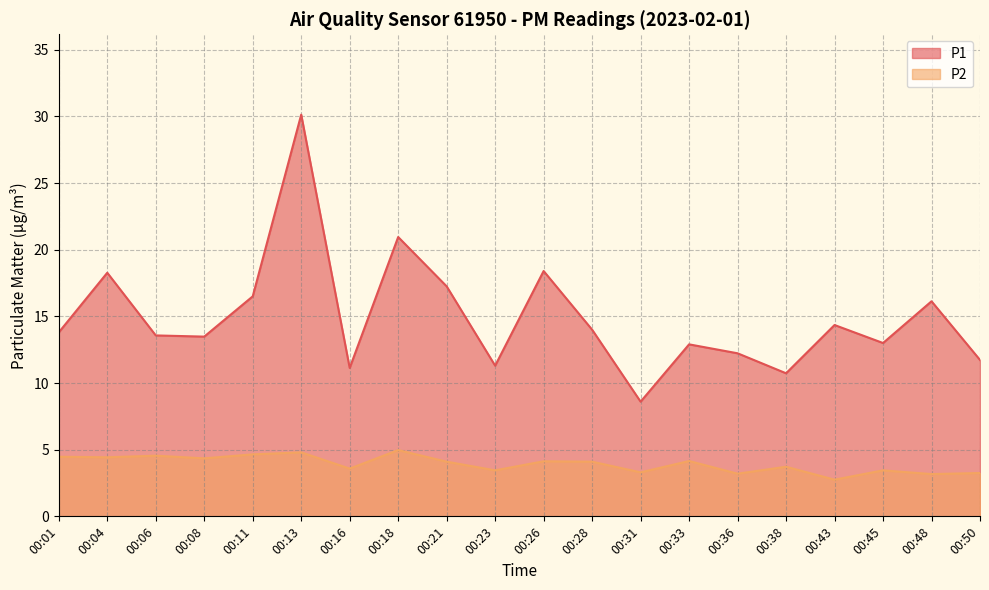

True or false: P2 and P1 intersect in this chart.

False